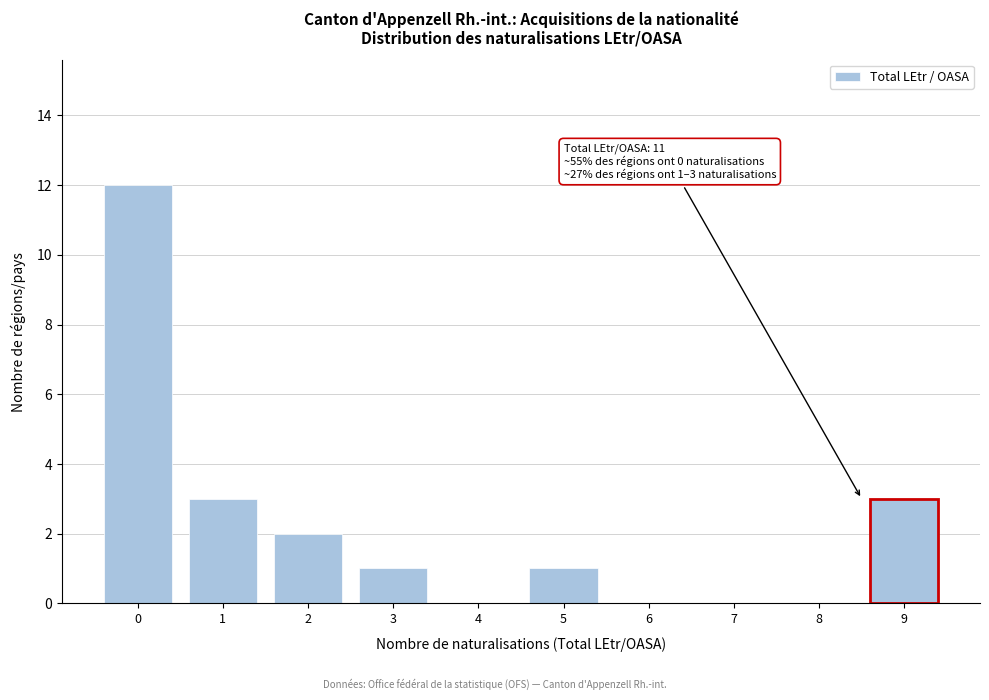

Reading left to right, list all the values displayed in this chart.

0=12	1=3	2=2	3=1	4=0	5=1	6=0	7=0	8=0	9=3